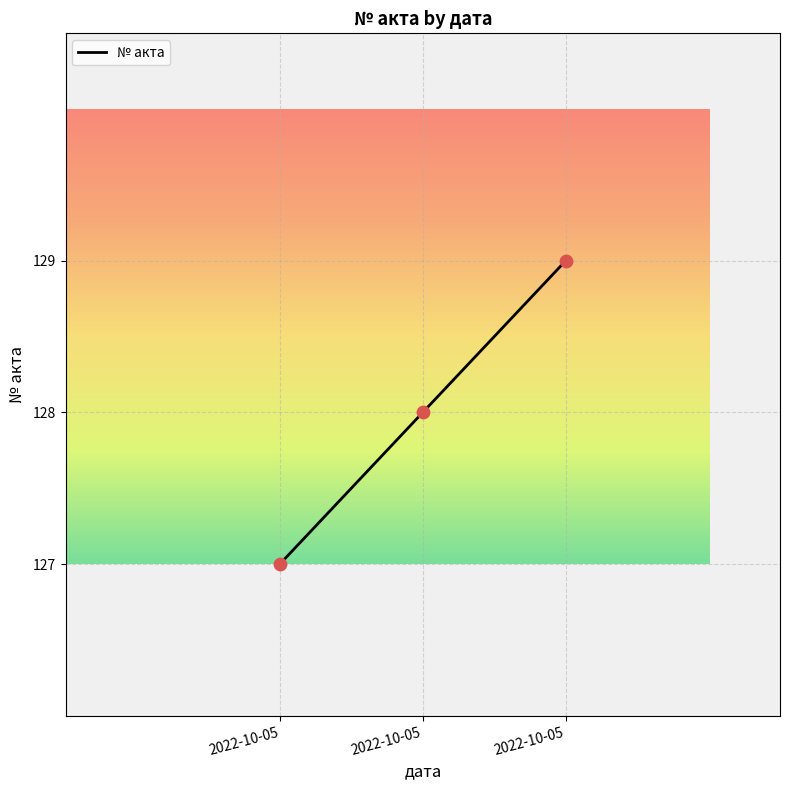

How many lines are shown in the chart?

1